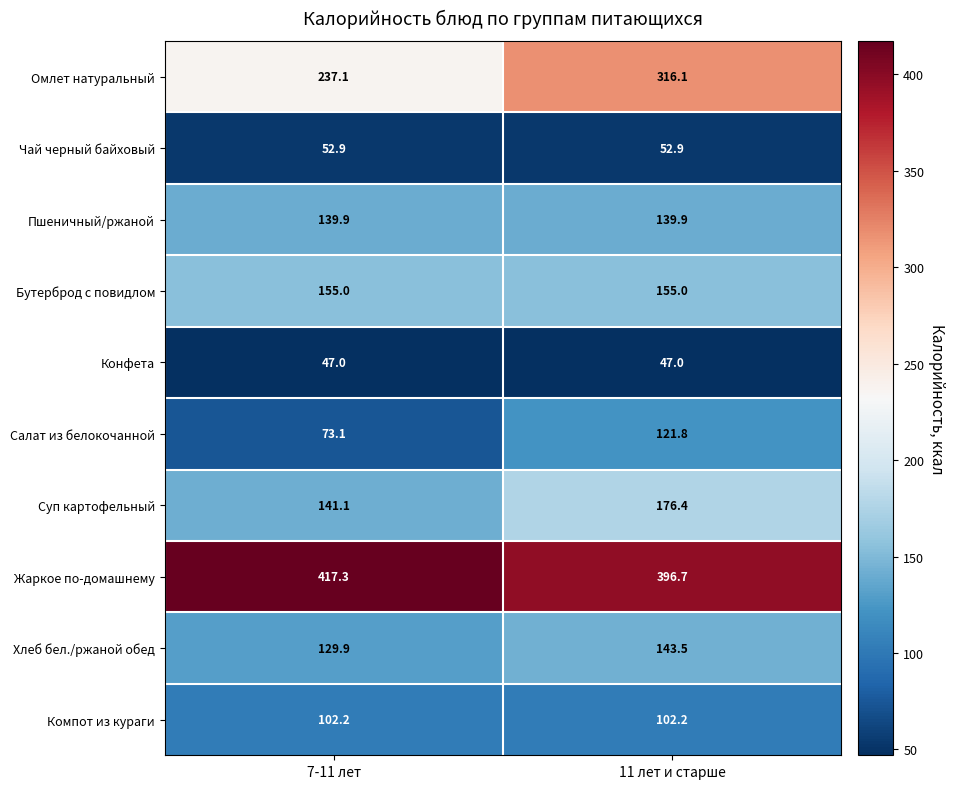

What is the sum of the Конфета values at 7-11 лет and 11 лет и старше?

94.0